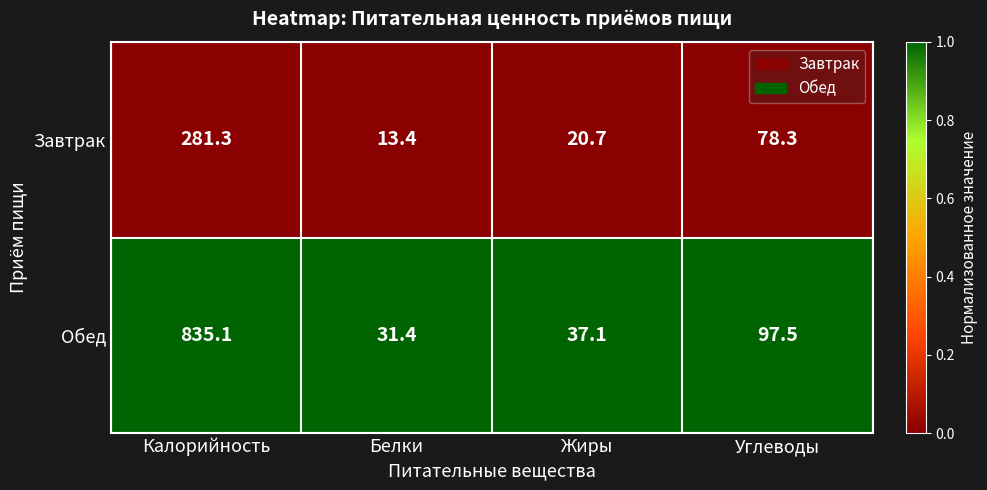

True or false: Обед has a value of 11.2 at Белки.

False